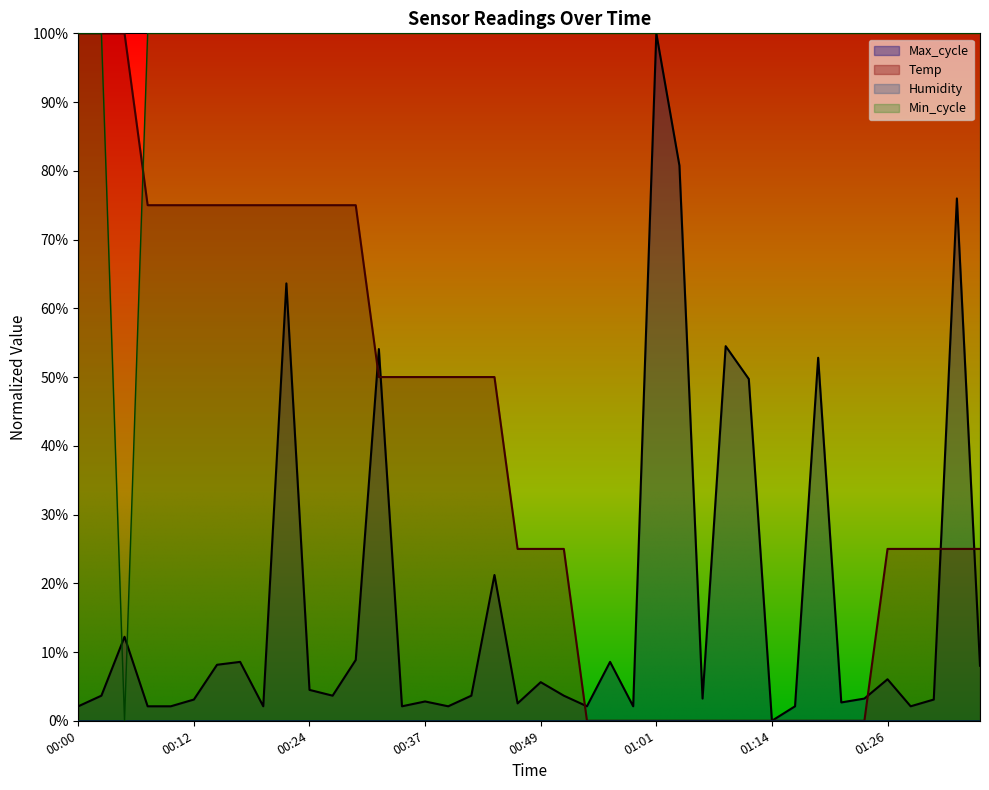

What is the maximum value for Min_cycle?

1.0